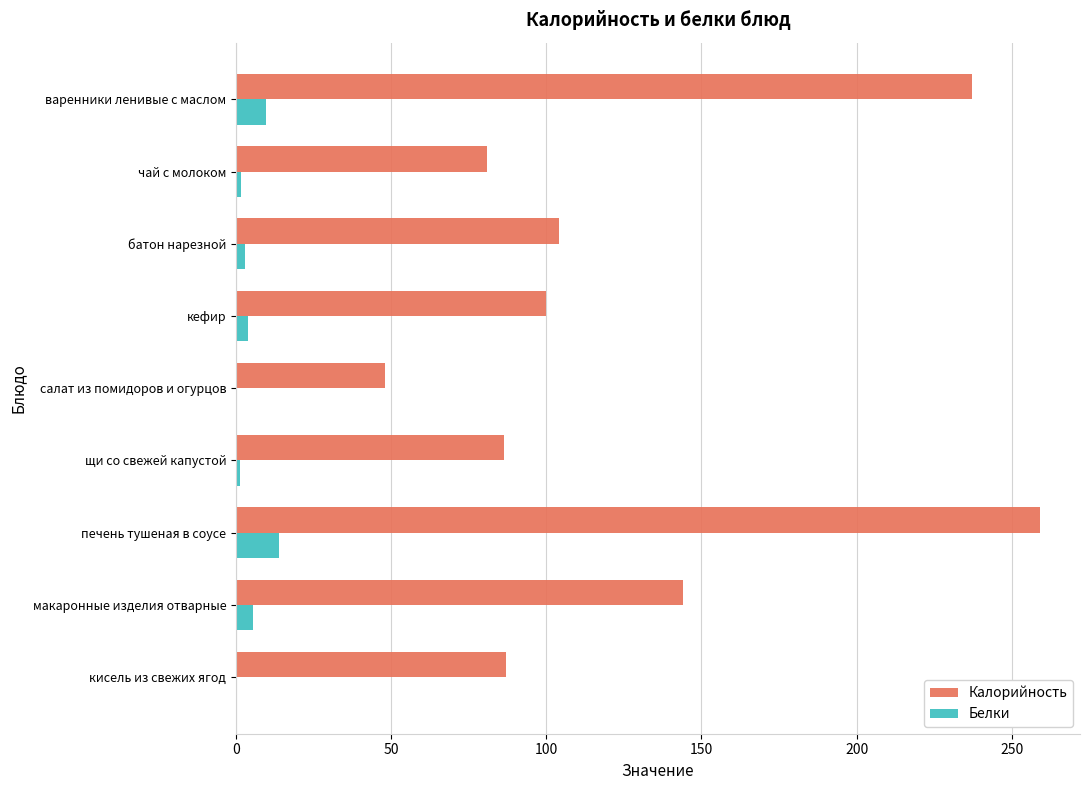

Read the Калорийность value at печень тушеная в соусе.

259.0